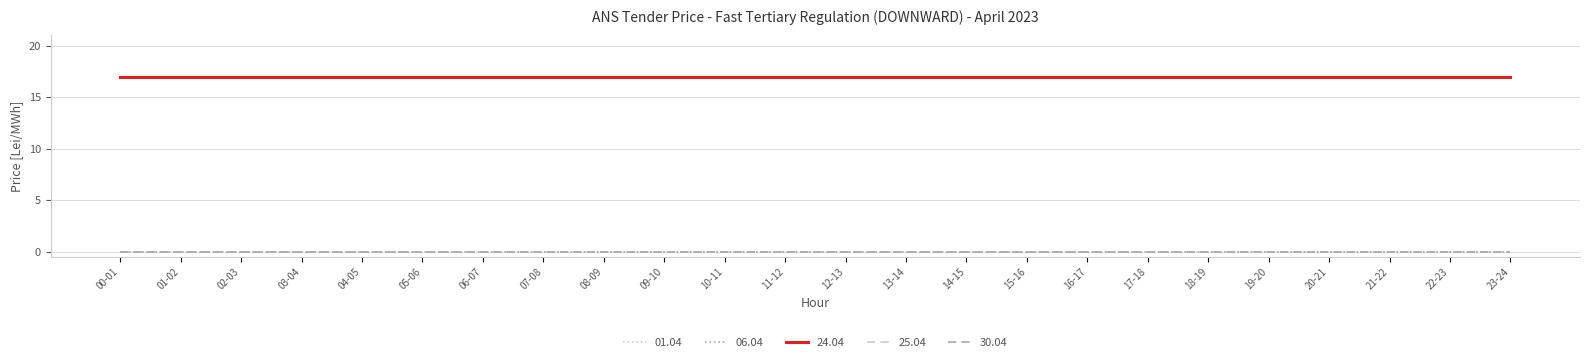

Does the chart have visible grid lines?

Yes